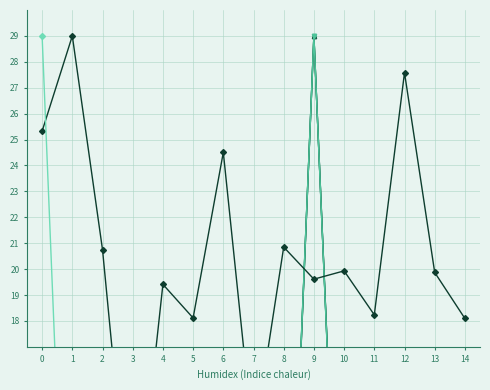

What is the difference between the highest and lowest values at 7?

12.9